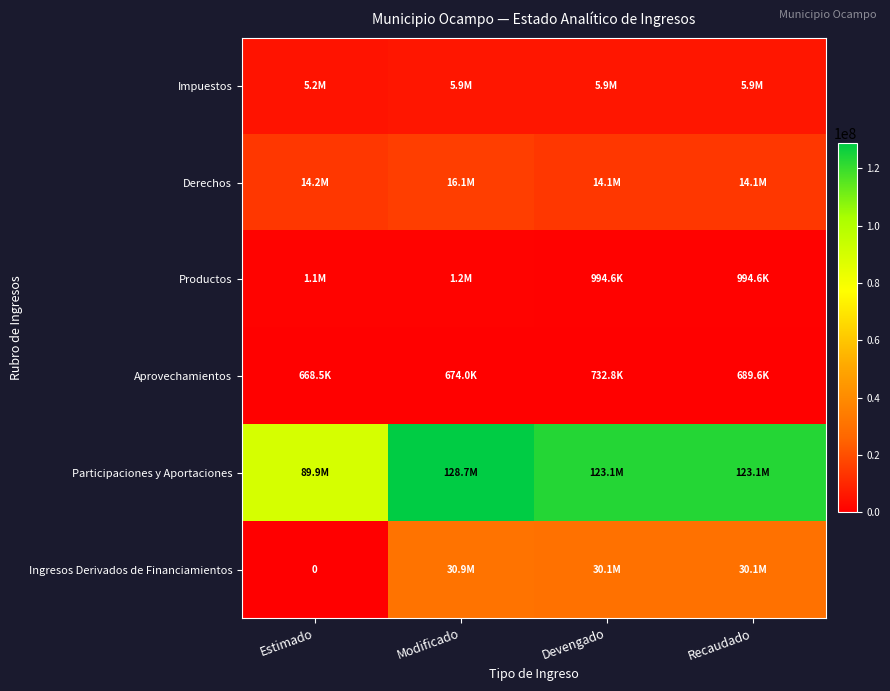

Which series has the largest range (max minus min)?

Participaciones y Aportaciones